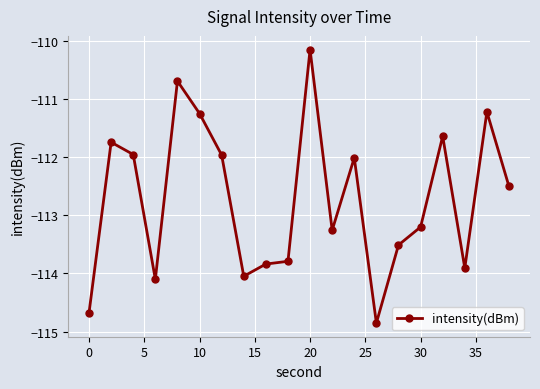

What is the difference between the second highest and minimum values?

4.2